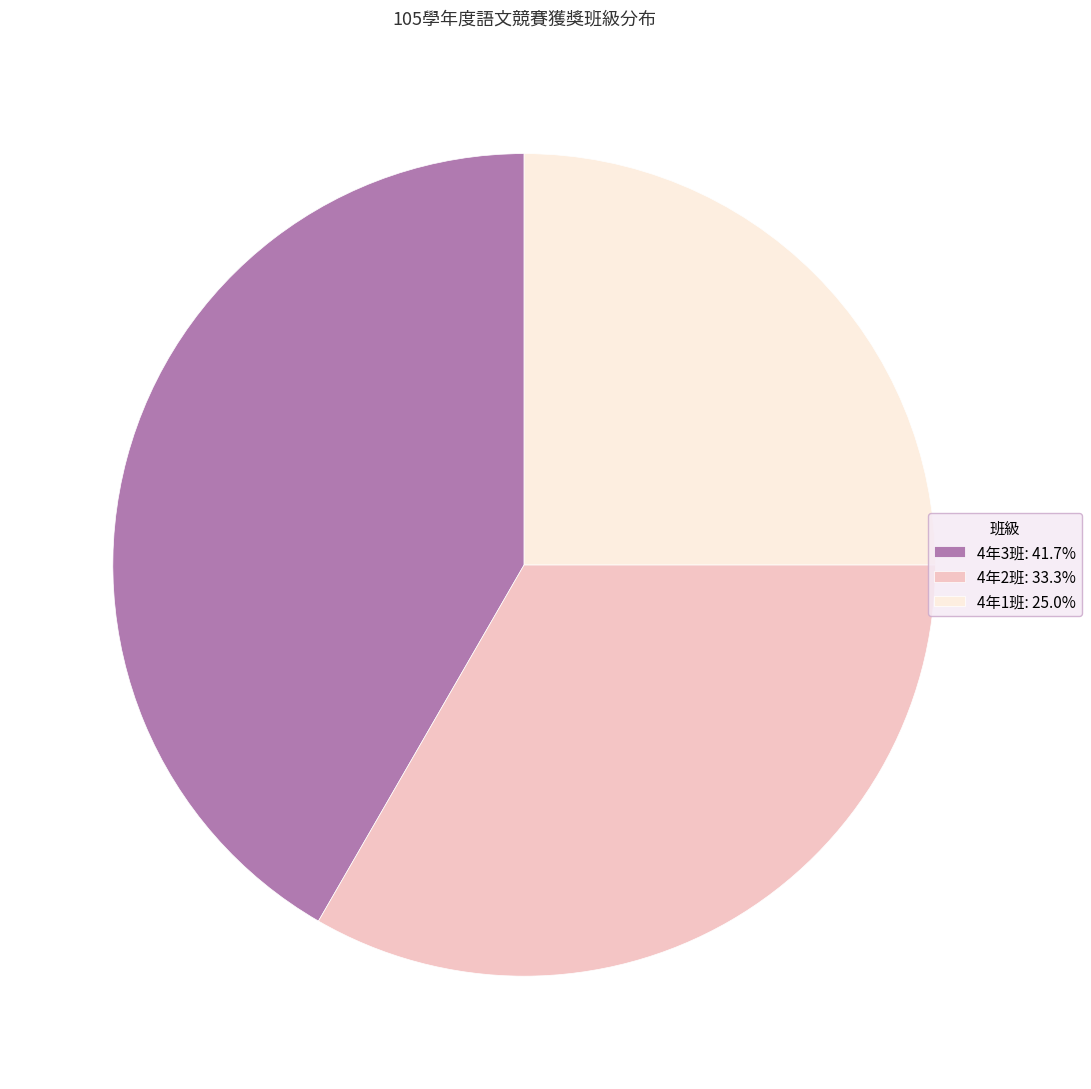

Is it true that 4年1班 is 14% of the pie?

False